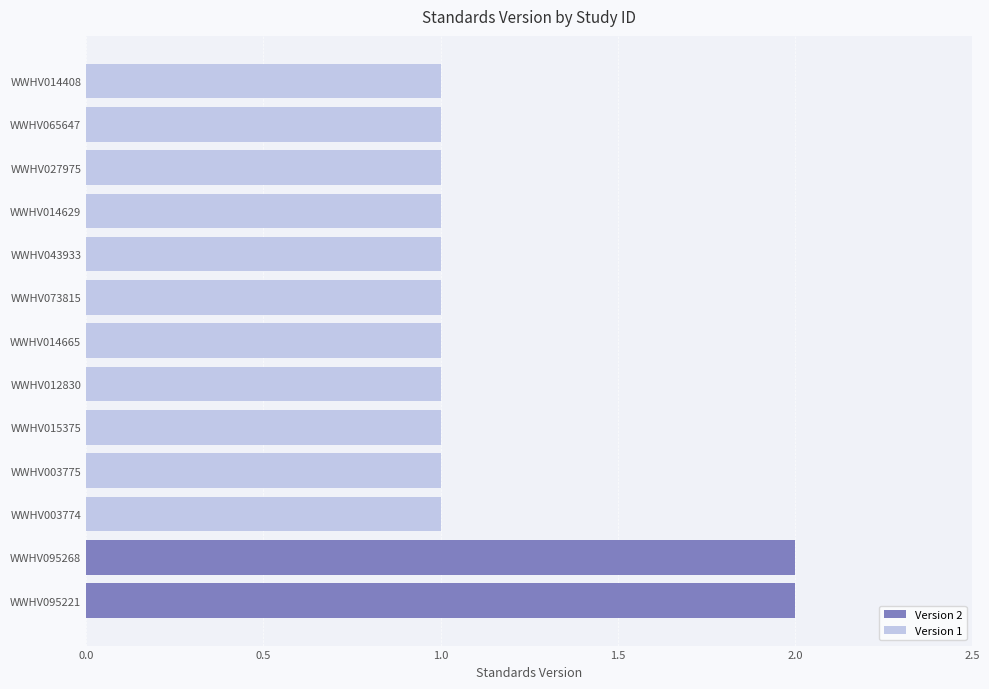

Between WWHV073815 and WWHV095268, which is larger?

WWHV095268